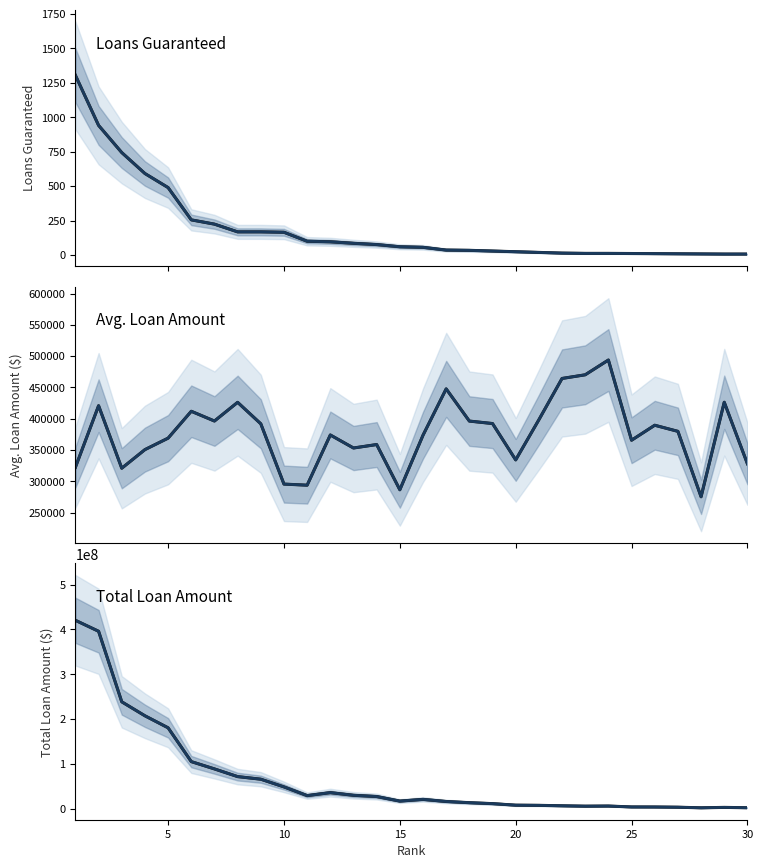

Reading left to right, transcribe all the data shown in this chart.

Loans Guaranteed: 1304	941	744	592	490	256	225	169	169	166	101	97	86	77	61	57	37	35	30	25	20	15	13	13	12	11	10	9	8	8
Avg. Loan Amount: 322446	420855	320922	350684	369018	411950	396369	426254	391948	295595	293840	374089	353260	358783	286489	373639	447752	396291	392340	334244	398358	464373	470240	493845	365671	389632	379873	275332	426388	328049
Total Loan Amount: 420470199	396024181	238765886	207604766	180818633	105459097	89182953	72036867	66239201	49068818	29677813	36286647	30380339	27626299	17475804	21297420	16566840	13870174	11770191	8356108	7967162	6965591	6113119	6419987	4388050	4285947	3798731	2477989	3411101	2624394